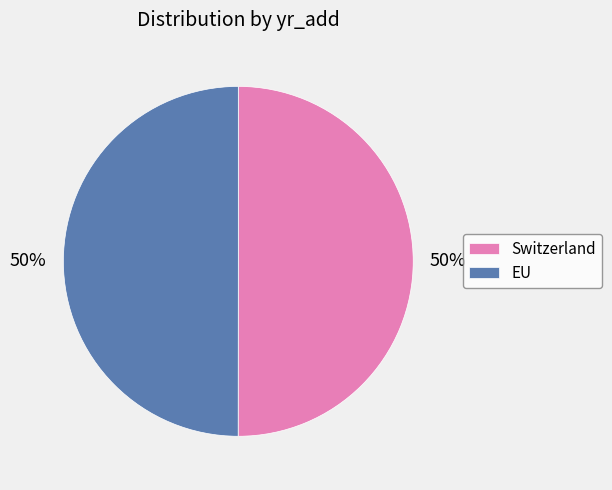

To the nearest percent, what percentage of the pie is EU?

50%